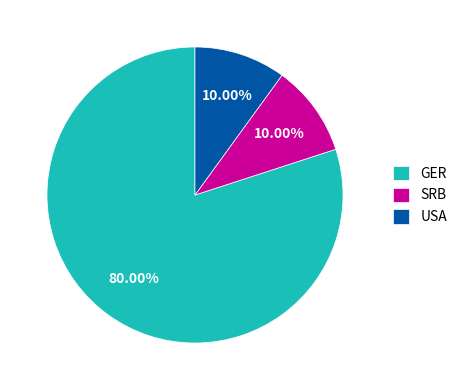

Approximately how many times larger is the value at SRB compared to GER?

0.1